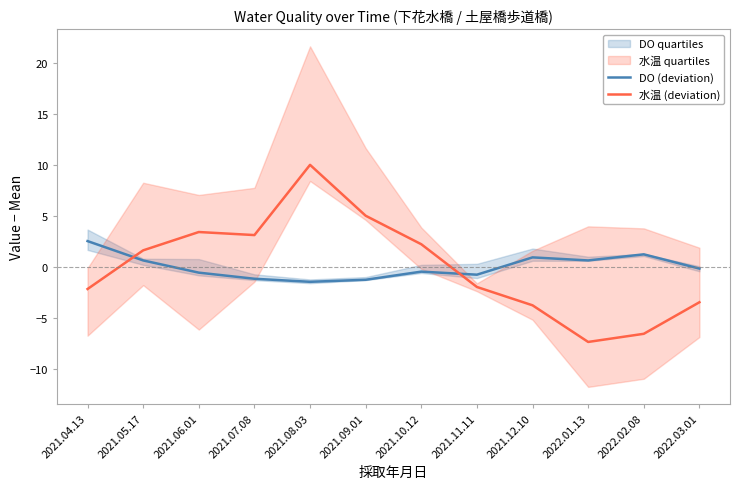

At which label does 水温 (deviation) reach its peak?

2021.08.03